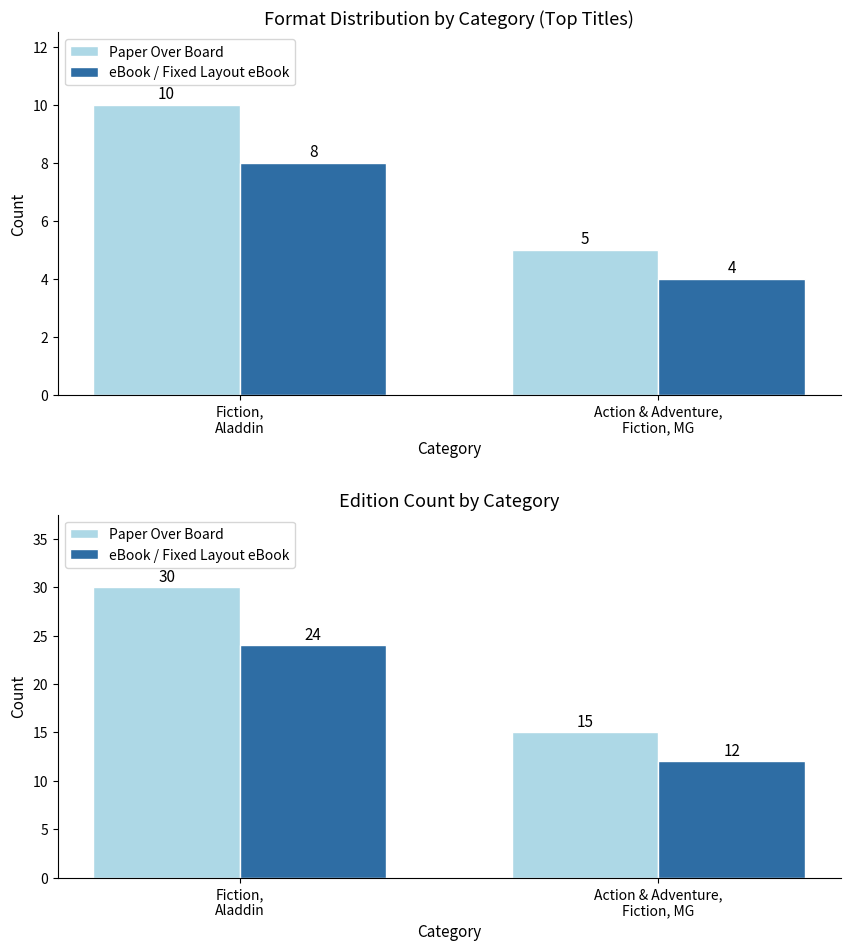

What is the value of the eBook / Fixed Layout eBook bar at the 2nd from the left?

12